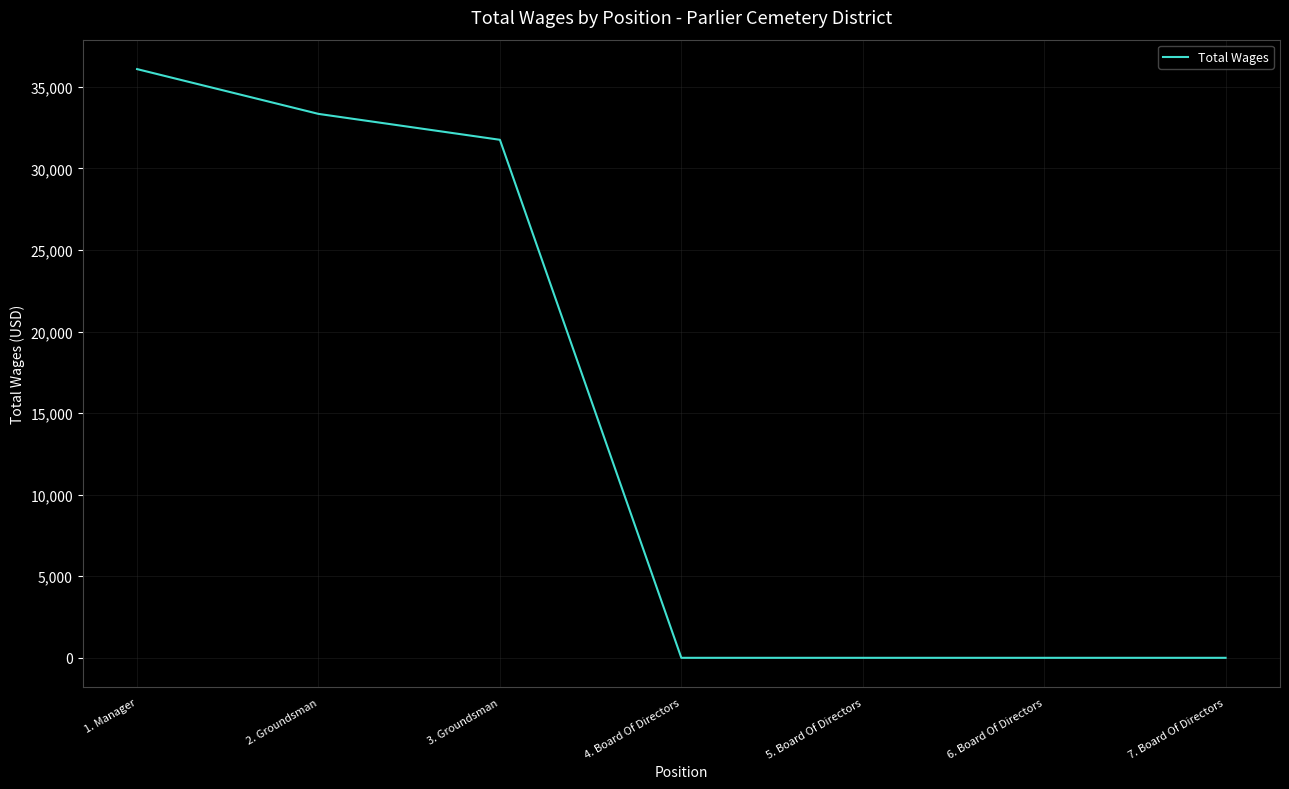

What is the greatest value displayed?

36091